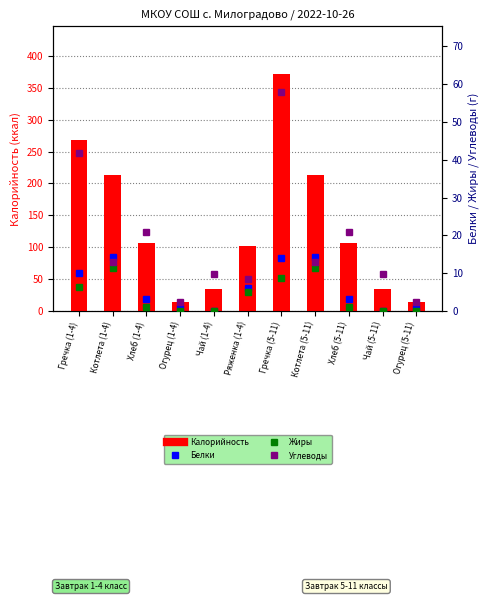

What position from the left is Чай (1-4)?

5